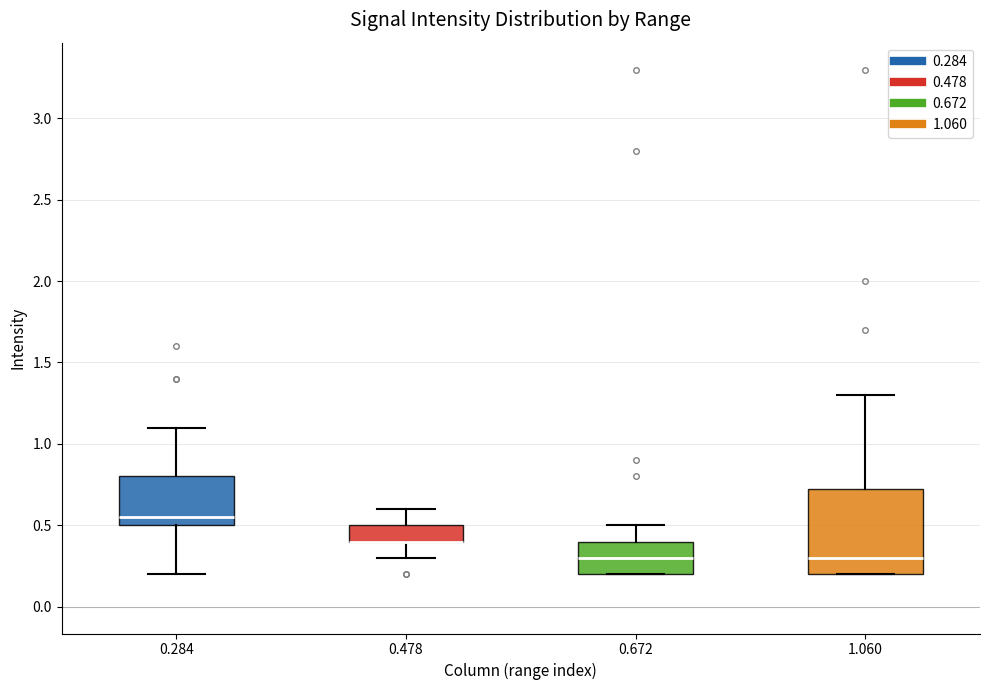

Comparing the boxes themselves (not the whiskers), which one is the tallest?

1.060